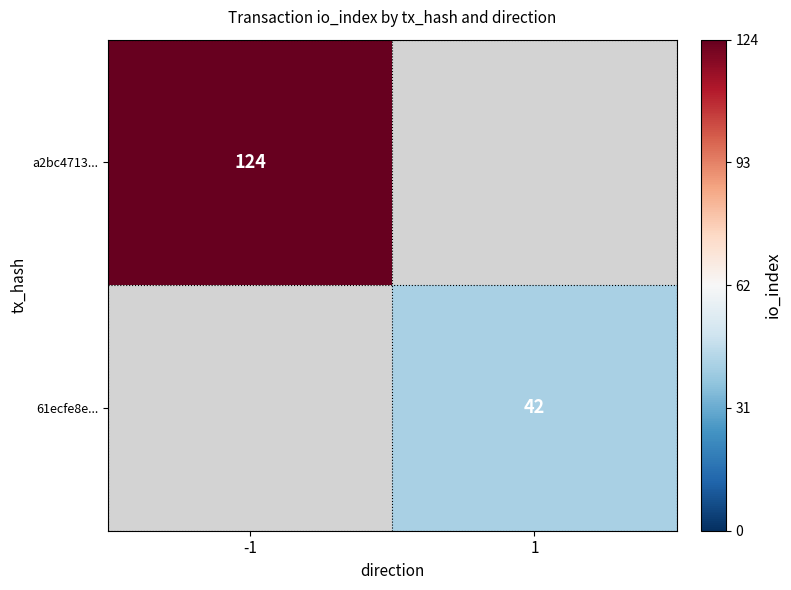

The a2bc4713... series shows 60.3 at -1. True or false?

False